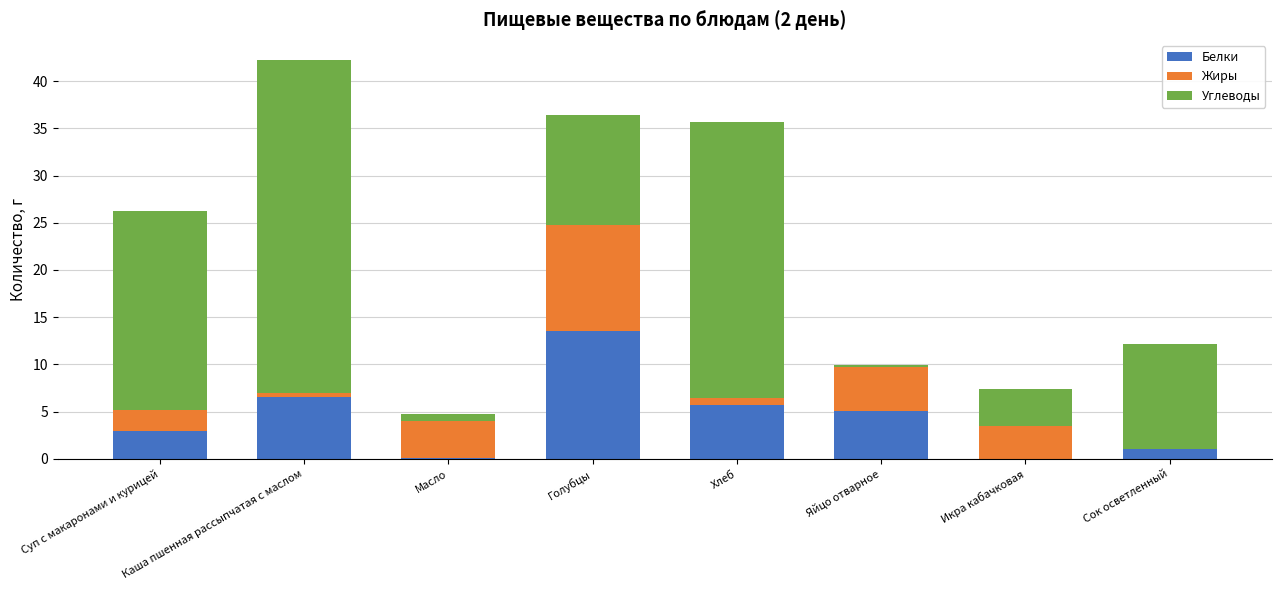

At which category is the sum across all series the highest?

Каша пшенная рассыпчатая с маслом